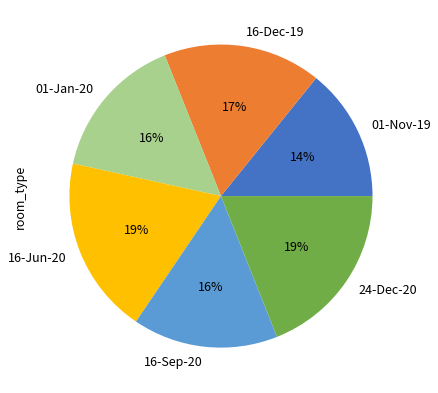

Count the number of slices in the pie.

6